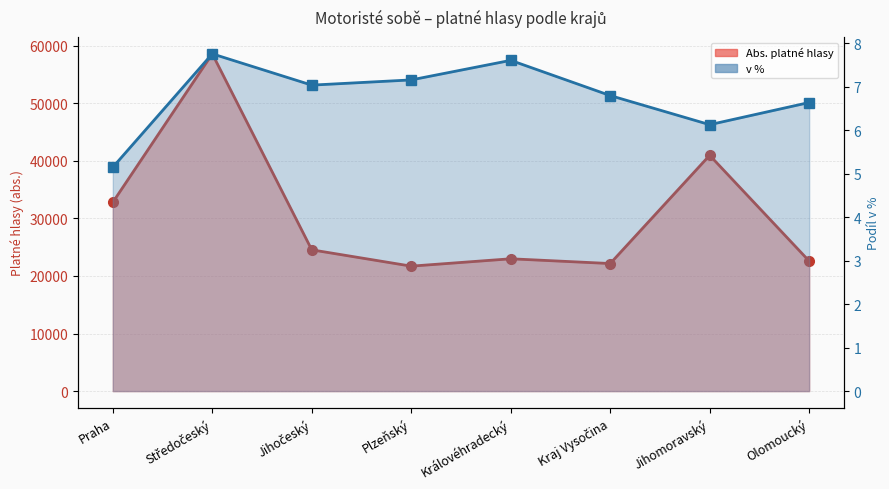

At which label is v % closest to 6?

Jihomoravský